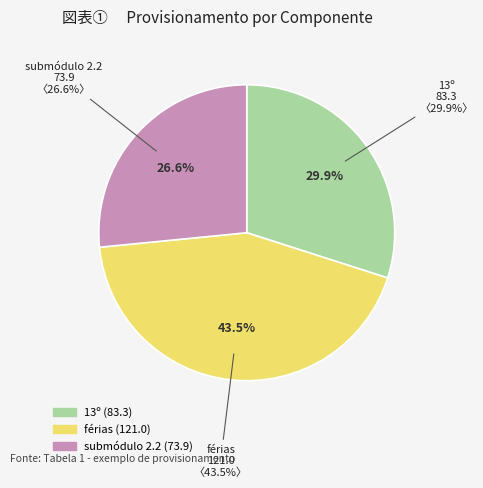

True or false: 13º accounts for 30% of the total.

True